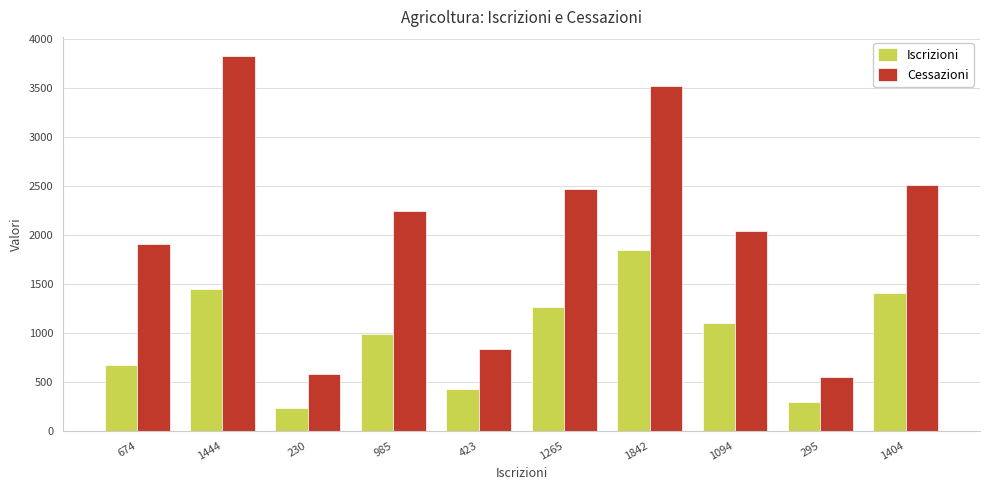

Reading left to right, transcribe all the data shown in this chart.

Iscrizioni: 674=674	1444=1444	230=230	985=985	423=423	1265=1265	1842=1842	1094=1094	295=295	1404=1404
Cessazioni: 674=1907	1444=3828	230=574	985=2247	423=833	1265=2463	1842=3519	1094=2034	295=547	1404=2509